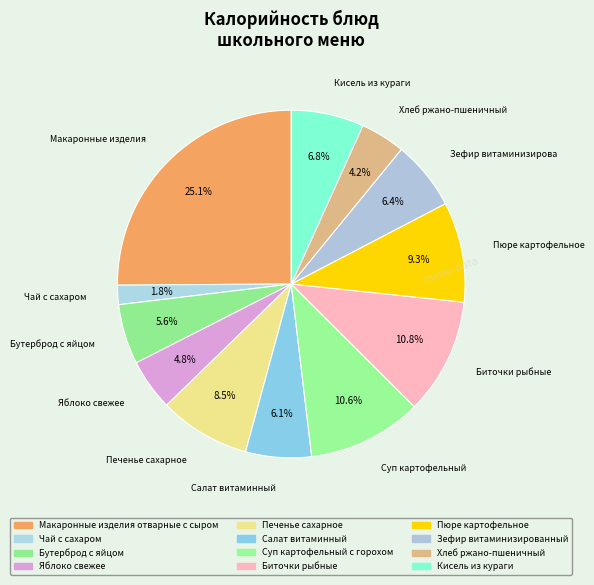

How many slices are in this pie chart?

12